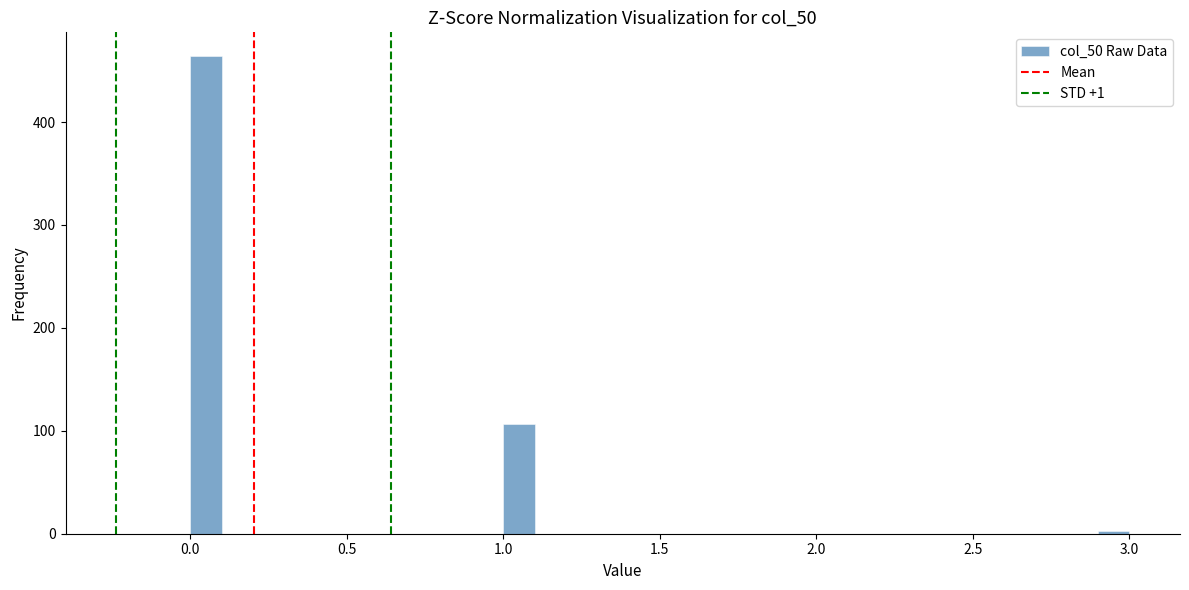

Around what value on the x-axis is the tallest bar? Give the approximate position of its centre, as read against the axis.

0.05